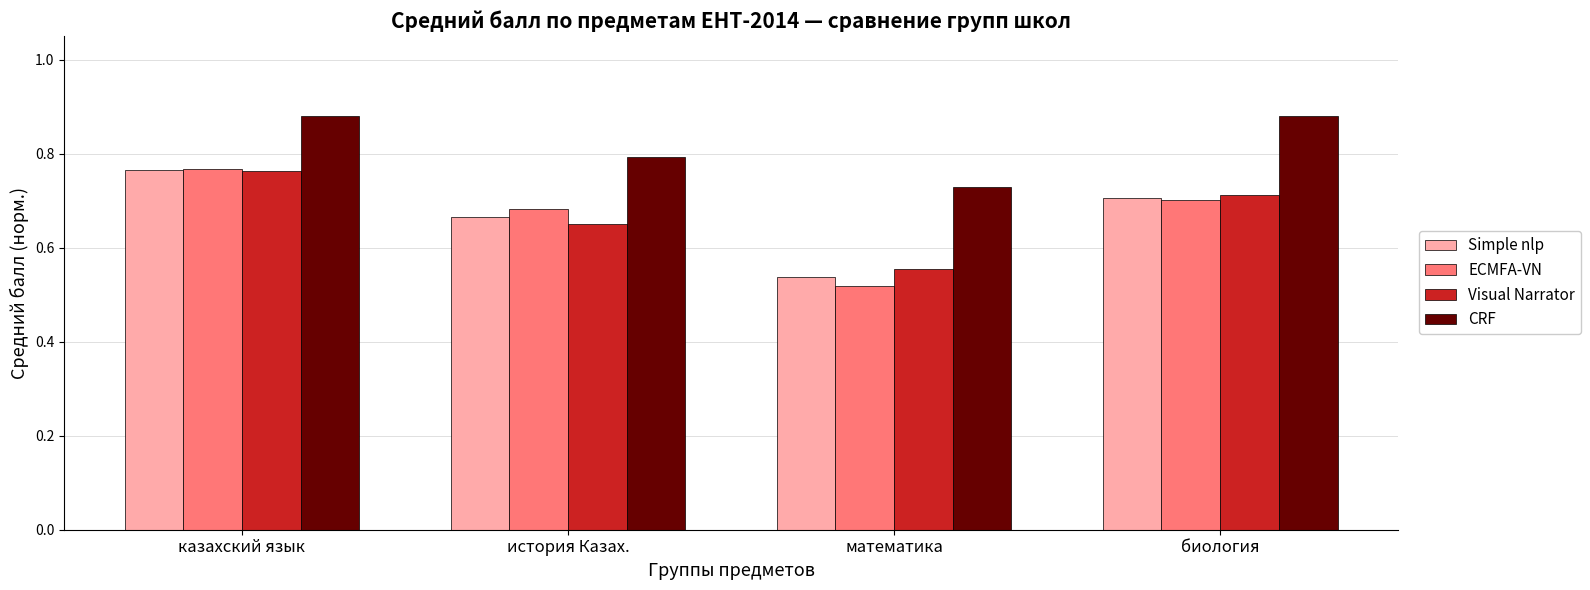

What is the sum of the CRF values at казахский язык and математика?

1.6